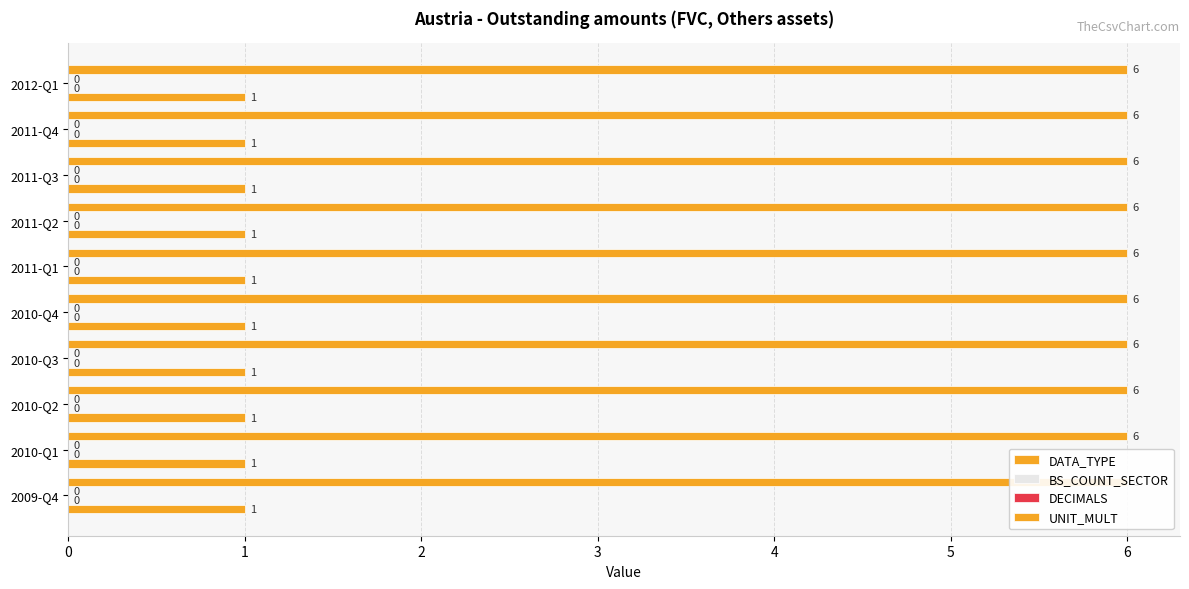

At which label does DATA_TYPE reach its minimum?

2009-Q4